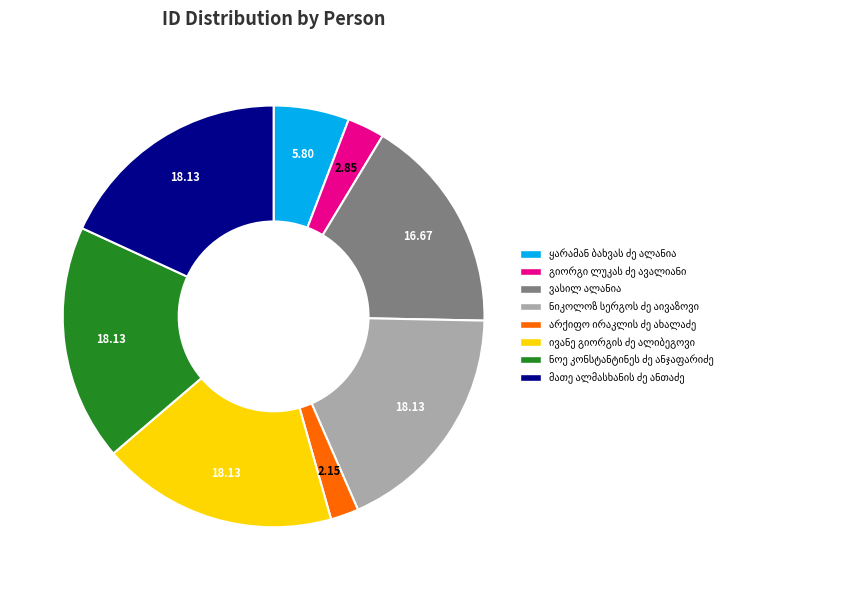

Count the number of slices in the pie.

8